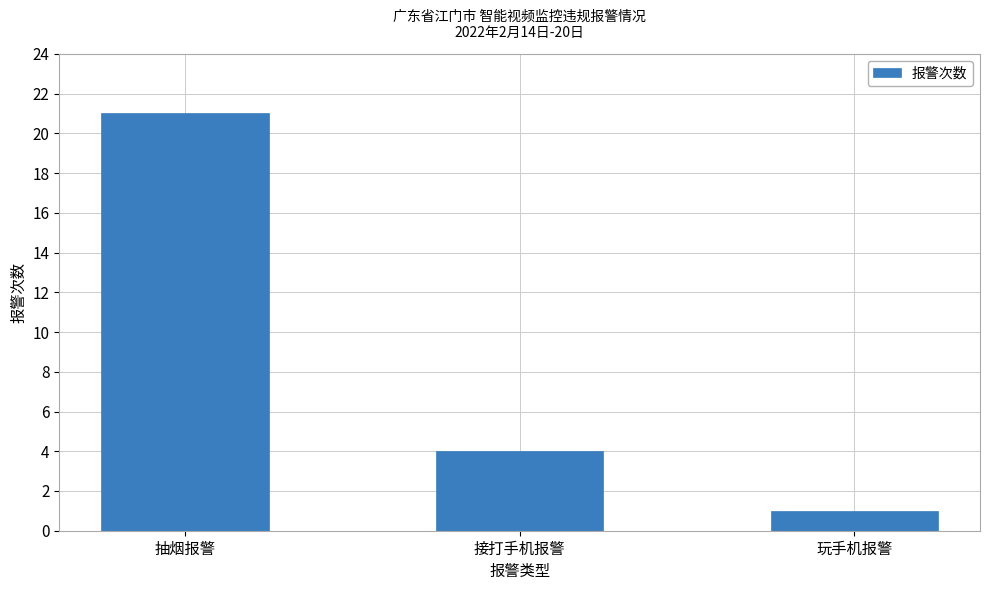

List the labels in order of value, smallest first.

玩手机报警, 接打手机报警, 抽烟报警